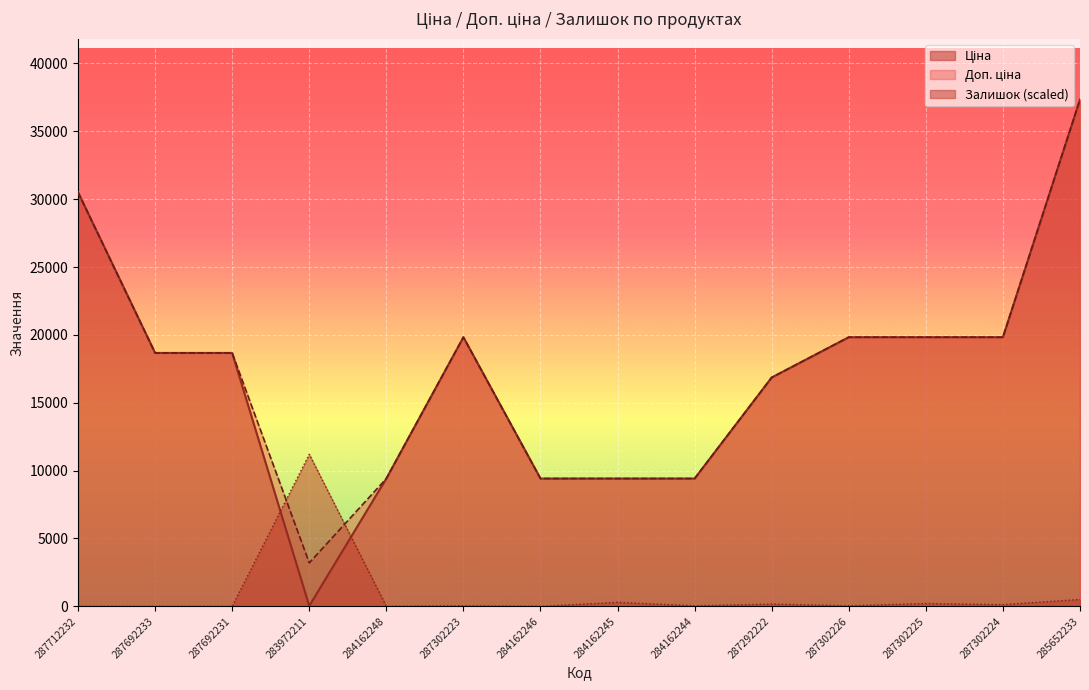

Is it true that Доп. ціна equals 24163.4 at 287292222?

False